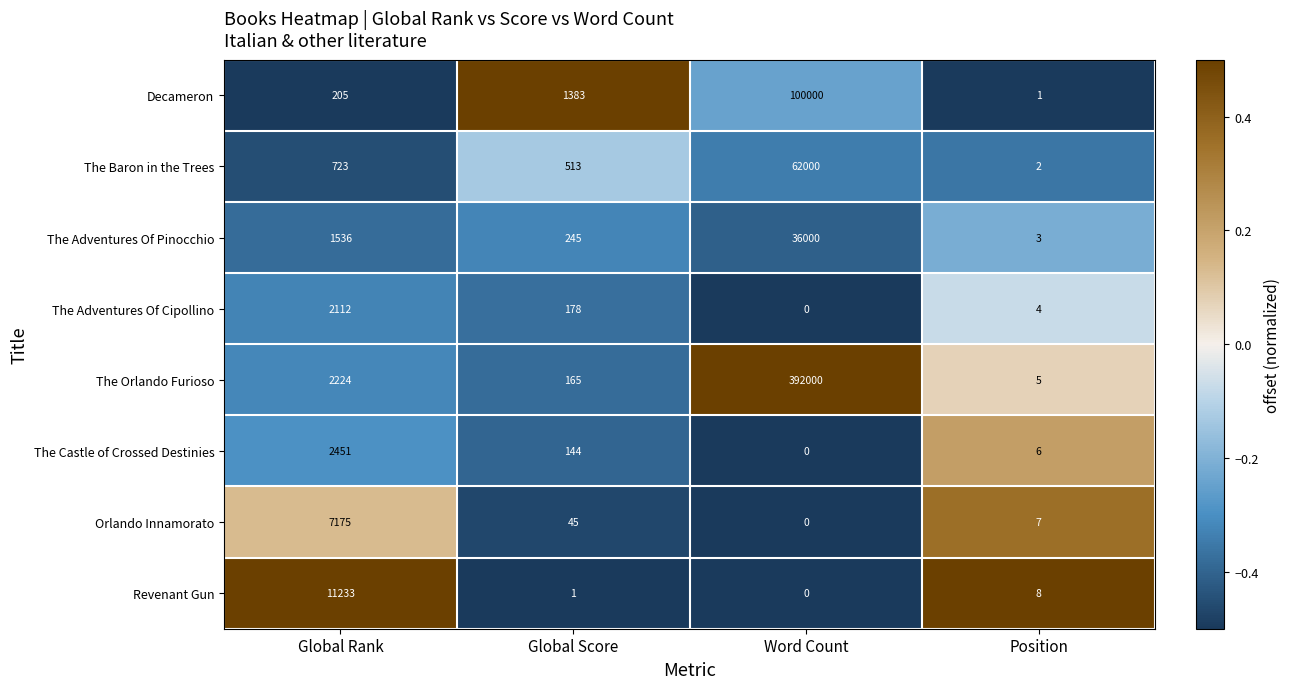

Is it true that The Orlando Furioso equals 2224 at Global Rank?

True